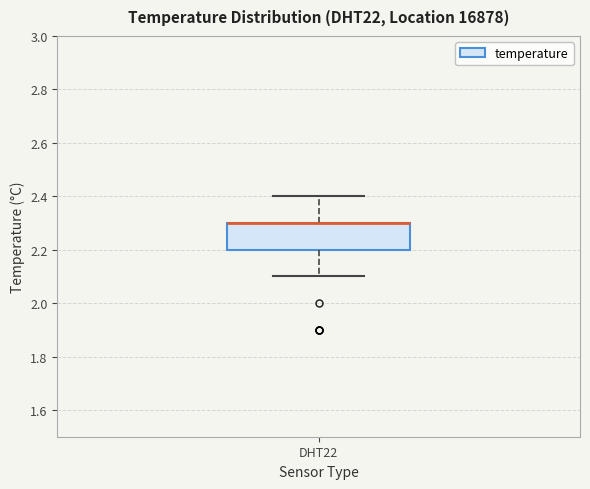

Transcribe this box plot: give where the median line is, the range the box spans, and where the two whiskers end, as read against the y-axis. The values are not printed on the chart, so give them approximately, as read against the axis.

median 2.3 (drawn on the box's upper edge), box 2.2 to 2.3, whiskers 2.1 to 2.4